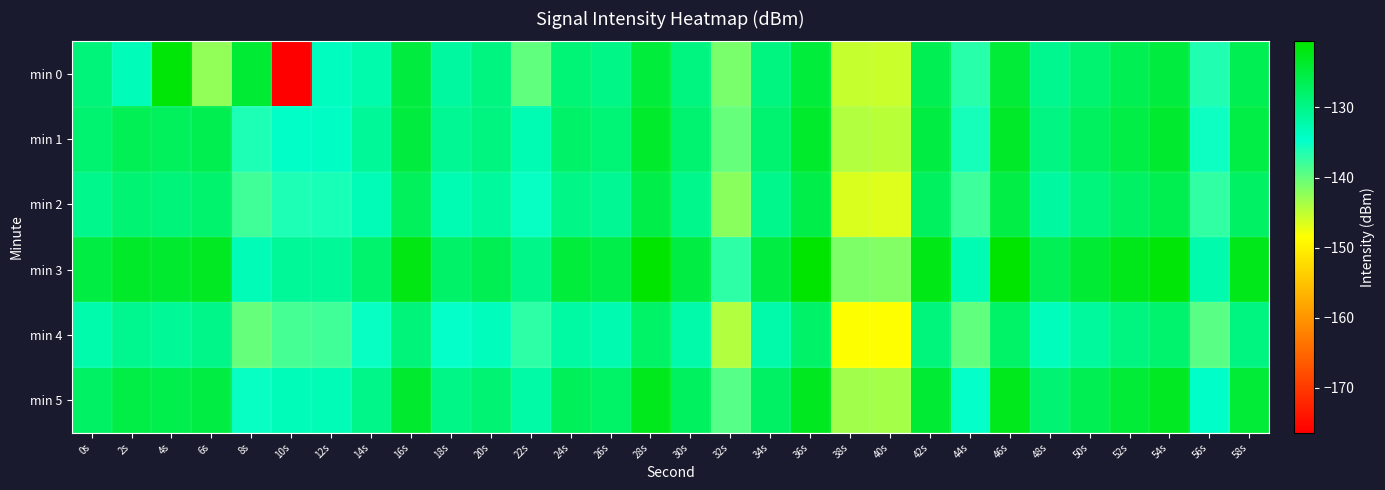

Which series has the largest total across all categories?

min 3